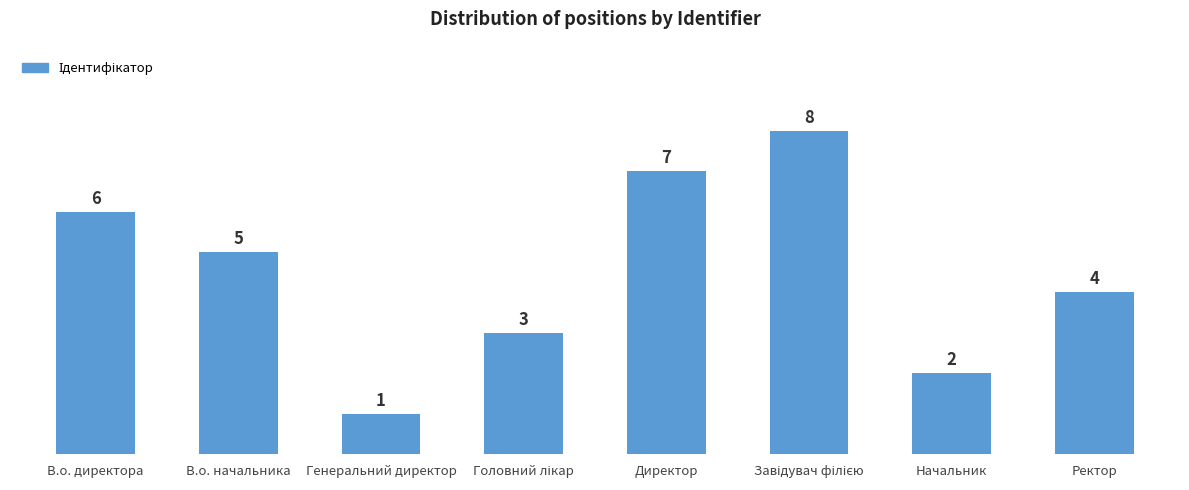

Count the values in the range 3 to 7.

5